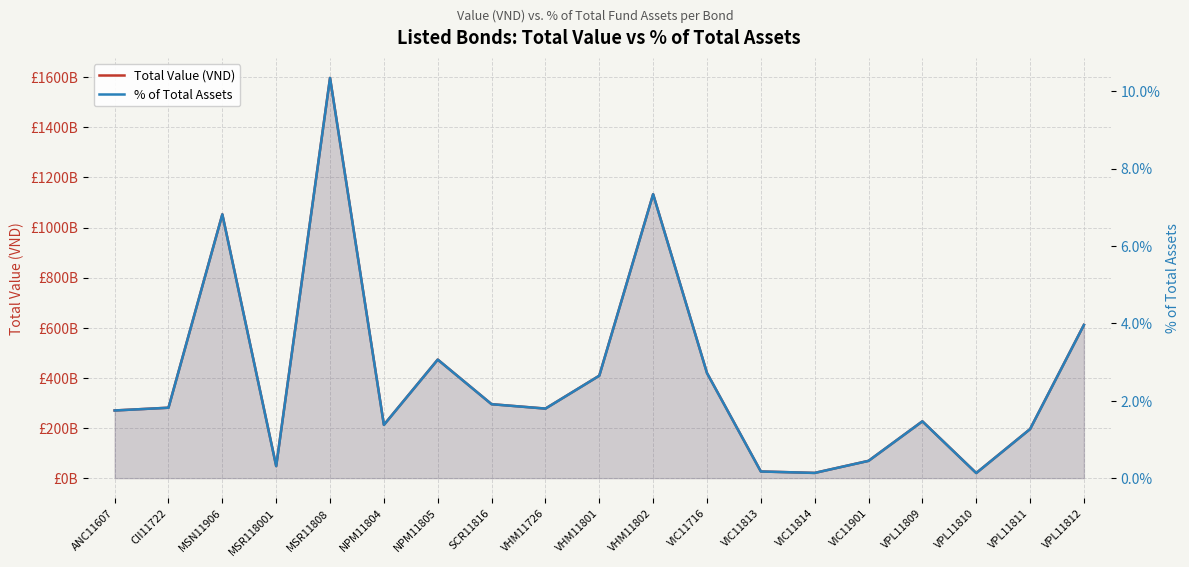

Does the chart display data point markers on the line(s)?

No